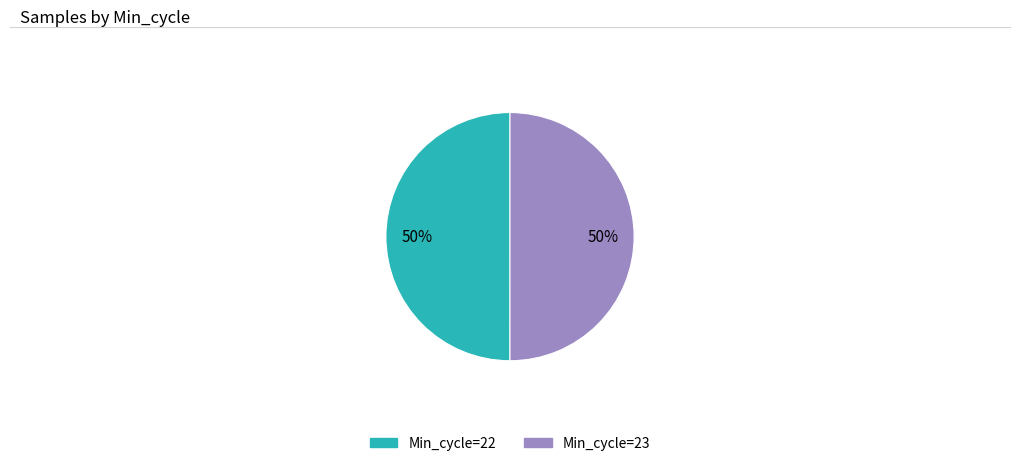

To the nearest percent, what is the average slice percentage?

50%